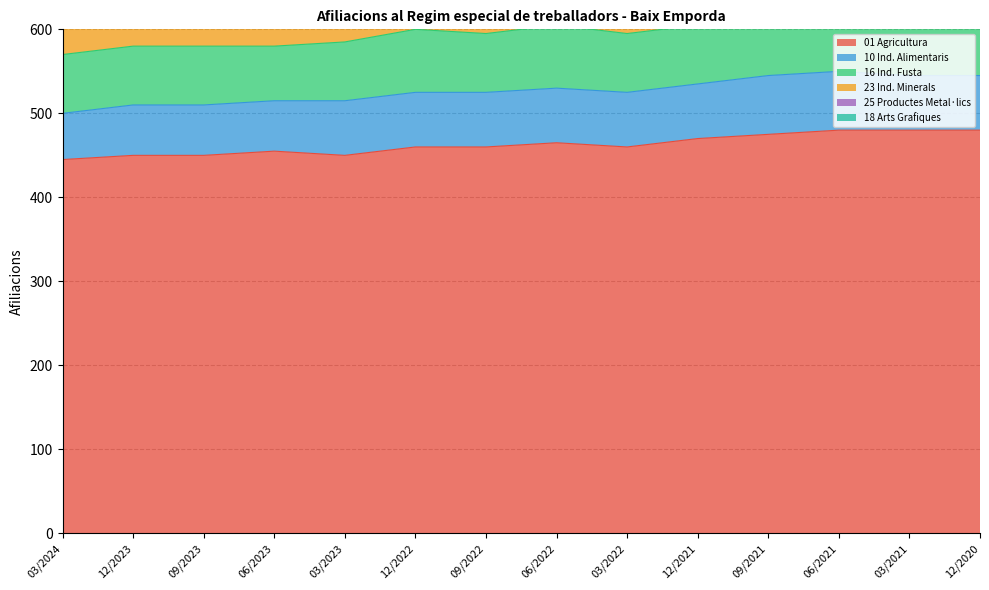

Rank the series by their maximum value, from lowest to highest.

18 Arts Grafiques, 10 Ind. Alimentaris, 23 Ind. Minerals, 16 Ind. Fusta, 25 Productes Metal·lics, 01 Agricultura